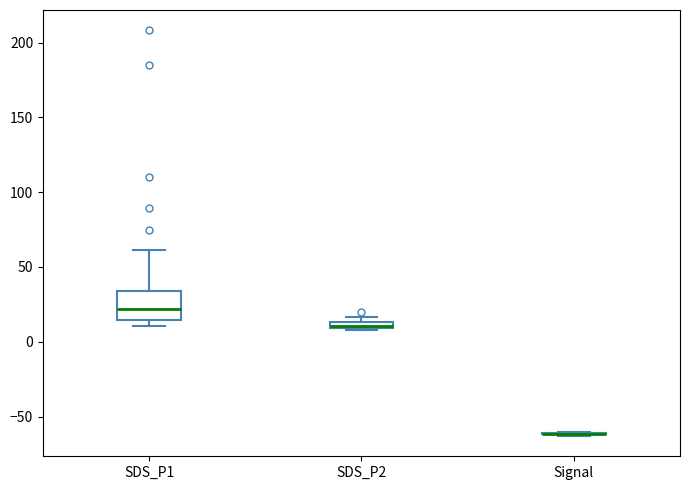

Which box is the tallest, from its lower edge to its upper edge?

SDS_P1